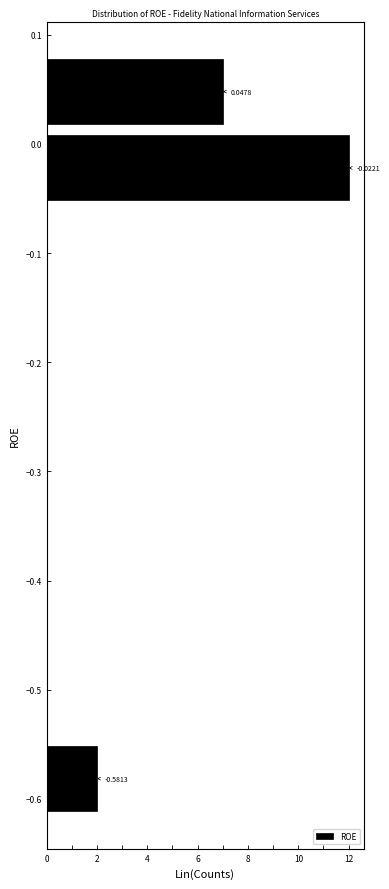

Over which range of the y-axis is the bar longest?

-0.06 to 0.01